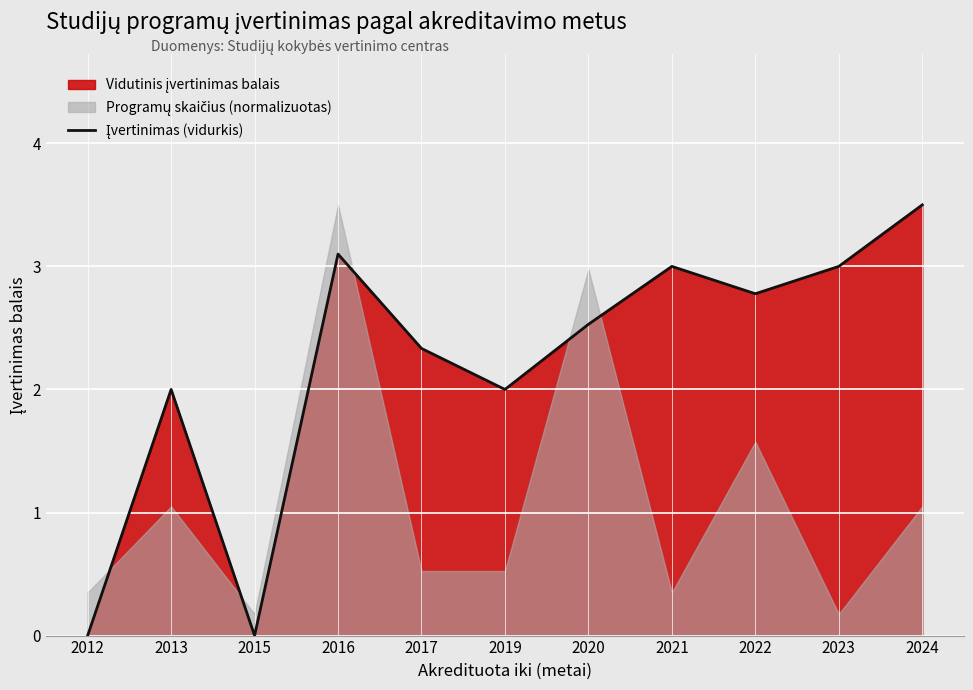

Approximately how many times larger is the value at 2023 compared to 2022?

1.1